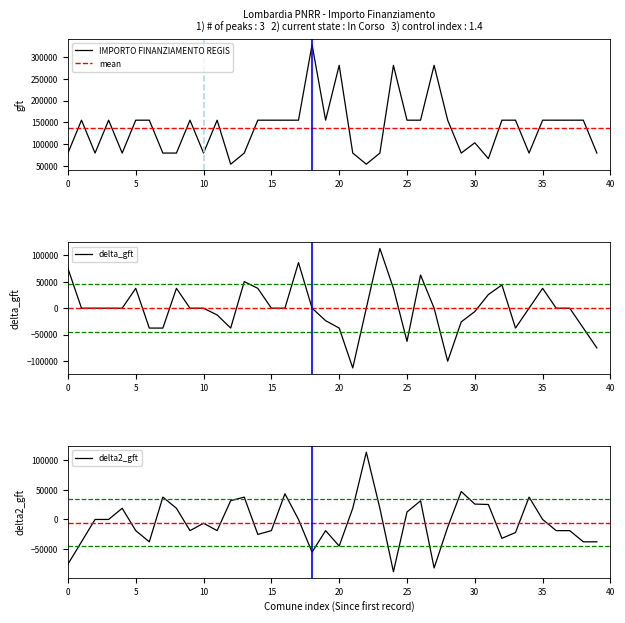

What is the minimum value for IMPORTO FINANZIAMENTO REGIS?

54412